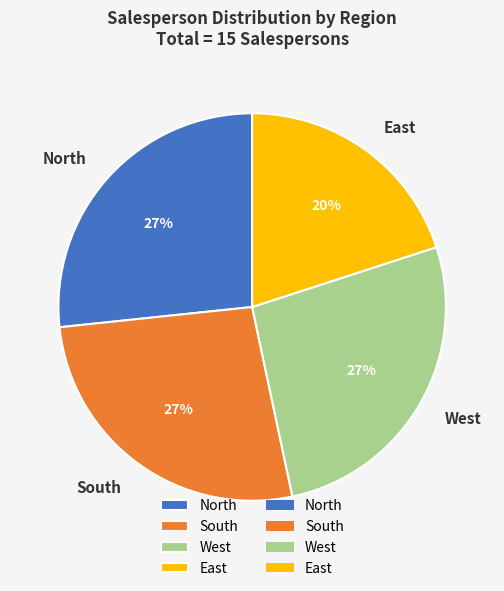

The North slice represents 37% of the pie. True or false?

False